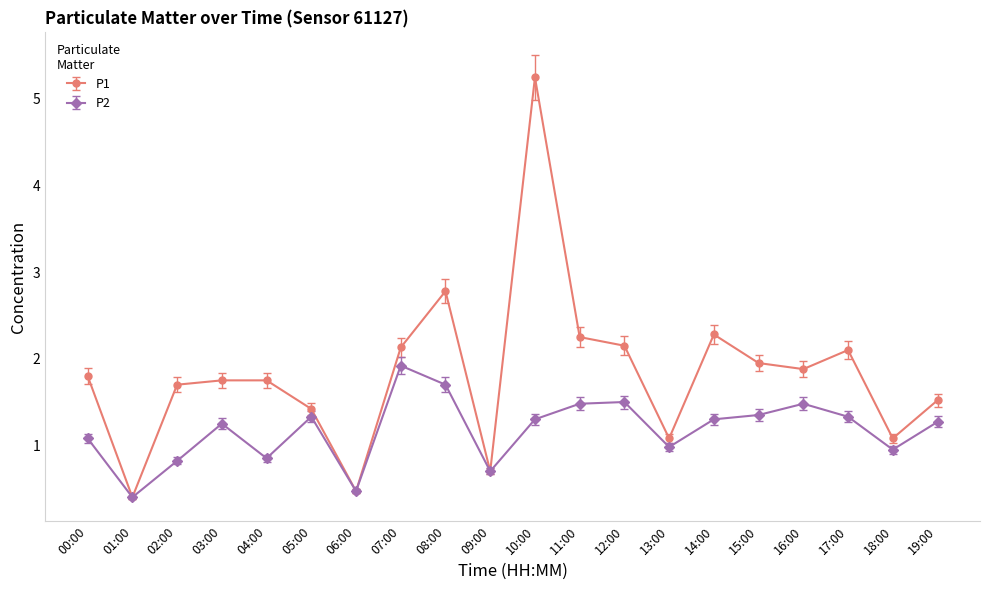

The value of P1 at 11:00 is 0.6. True or false?

False